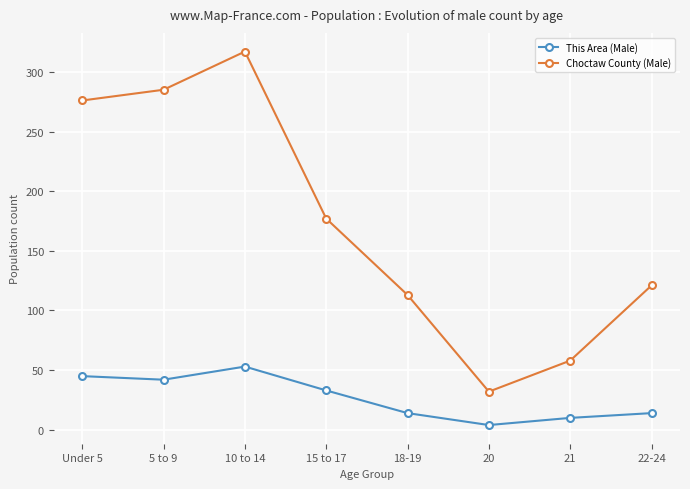

Rank the series at 10 to 14 from lowest to highest value.

This Area (Male), Choctaw County (Male)